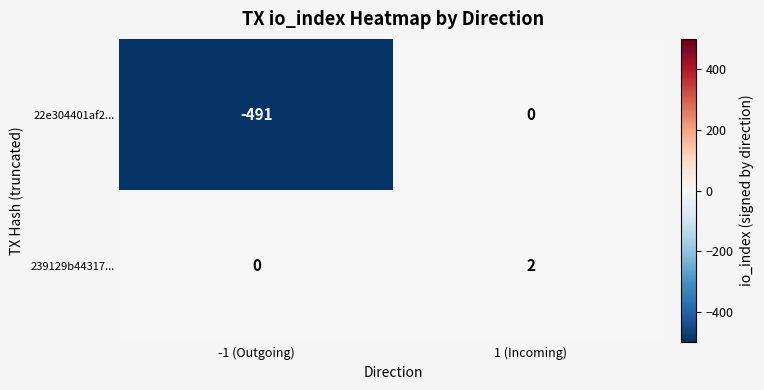

At which category does the chart reach its peak across all series?

1 (Incoming)